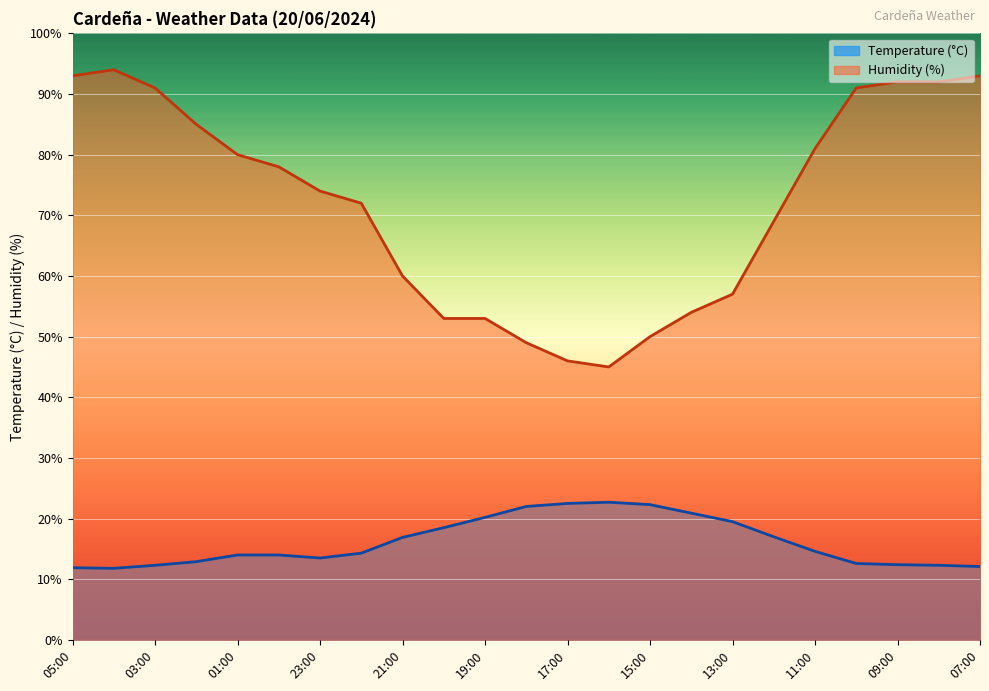

How many interior local valleys does the Temperature (°C) series have?

2